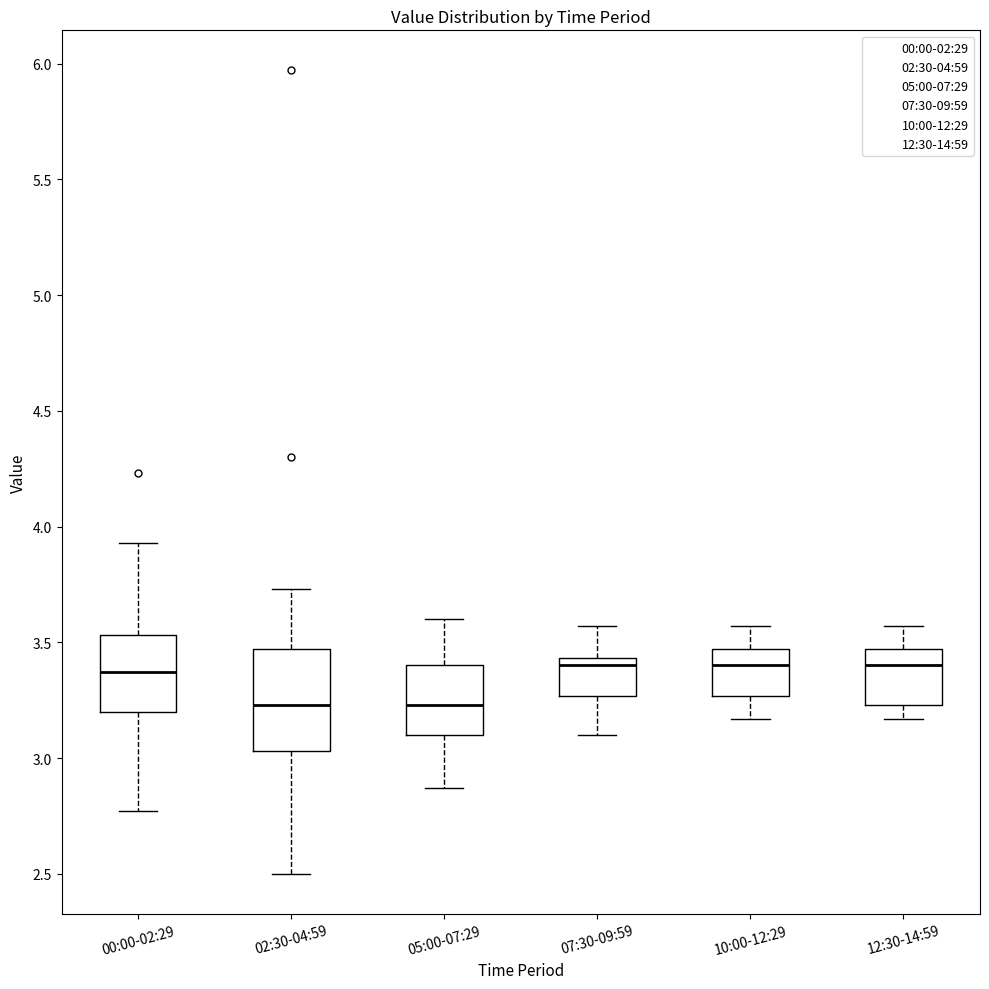

Reading left to right, read every box against the y-axis: the position of its median line, the range the box covers, and the ends of its whiskers. The values are not printed on the chart, so give them approximately, as read against the axis.

00:00-02:29: median 3.35, box 3.20 to 3.55, whiskers 2.75 to 3.95
02:30-04:59: median 3.25, box 3.05 to 3.45, whiskers 2.50 to 3.75
05:00-07:29: median 3.25, box 3.10 to 3.40, whiskers 2.85 to 3.60
07:30-09:59: median 3.40, box 3.25 to 3.45, whiskers 3.10 to 3.55
10:00-12:29: median 3.40, box 3.25 to 3.45, whiskers 3.15 to 3.55
12:30-14:59: median 3.40, box 3.25 to 3.45, whiskers 3.15 to 3.55